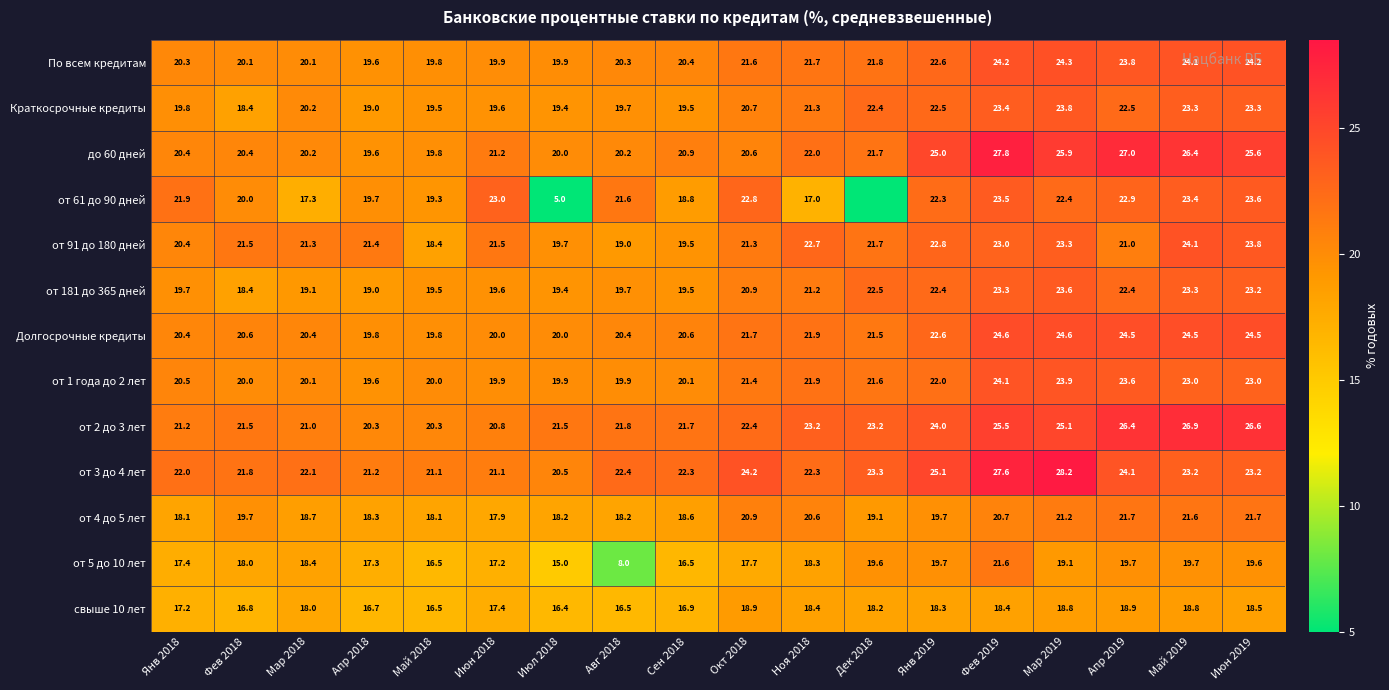

What is the average value of the По всем кредитам series?

21.6